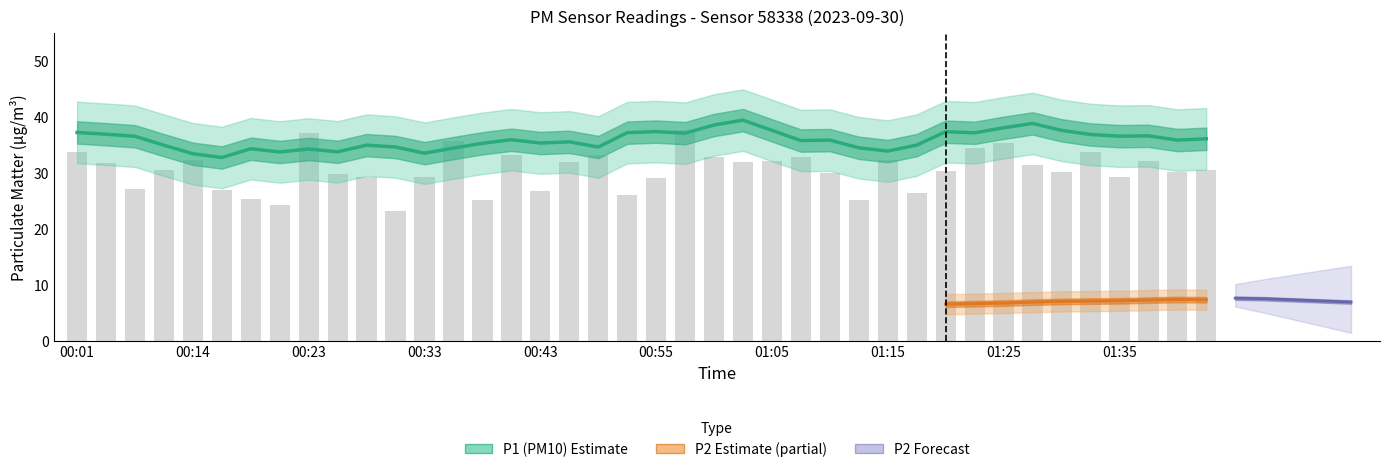

Count the number of values greater than 30.

24